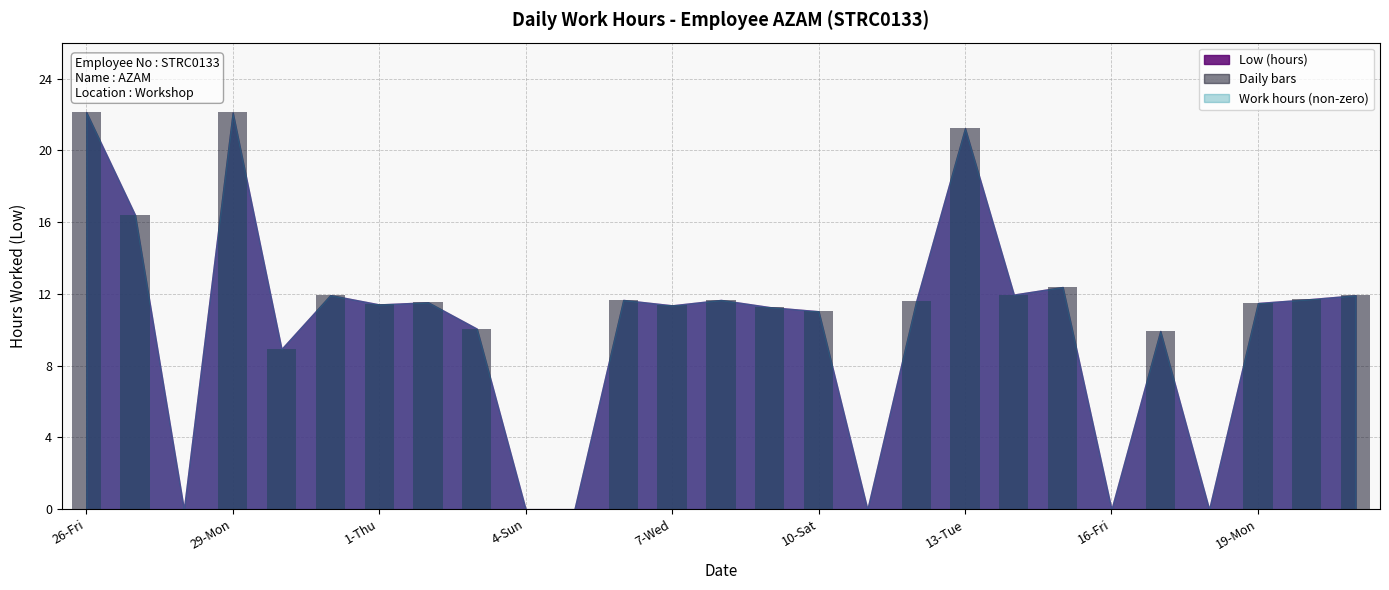

What is the sum of all values?

273.7